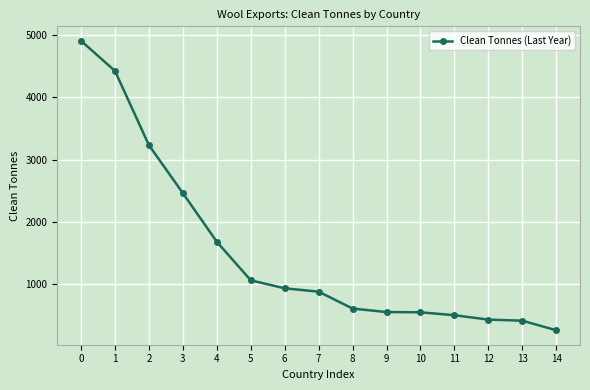

What is the value of the 6th point from the left?

1057